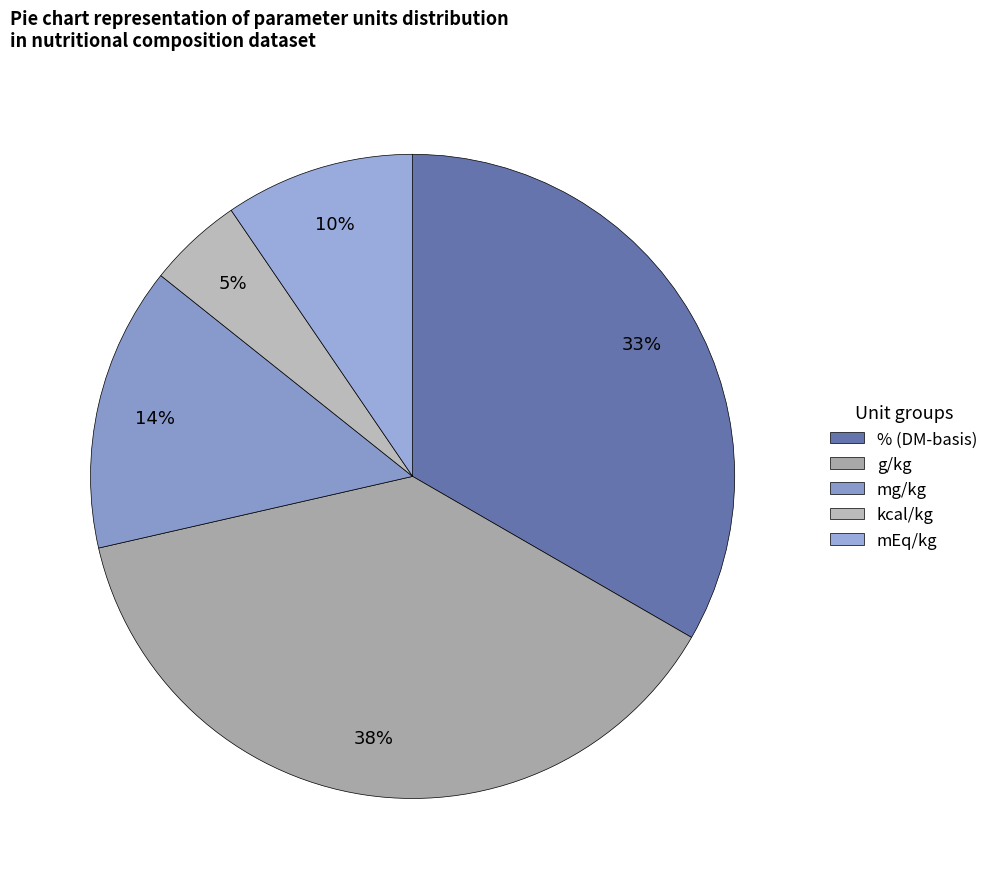

How many segments does this pie chart have?

5